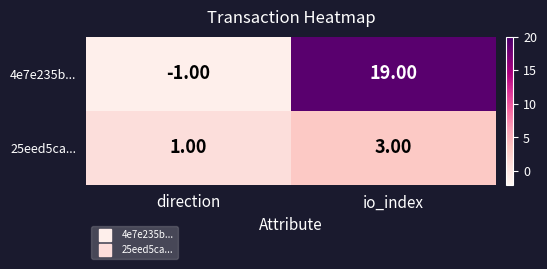

At which category does the chart reach its minimum across all series?

direction